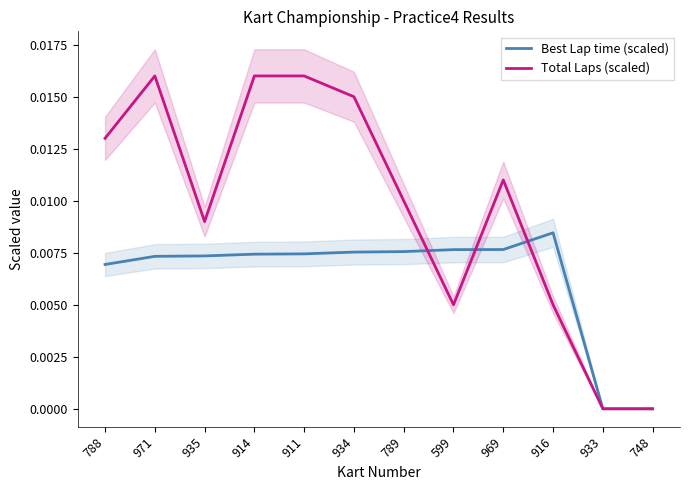

How many Total Laps (scaled) values are between 0 and 1?

12